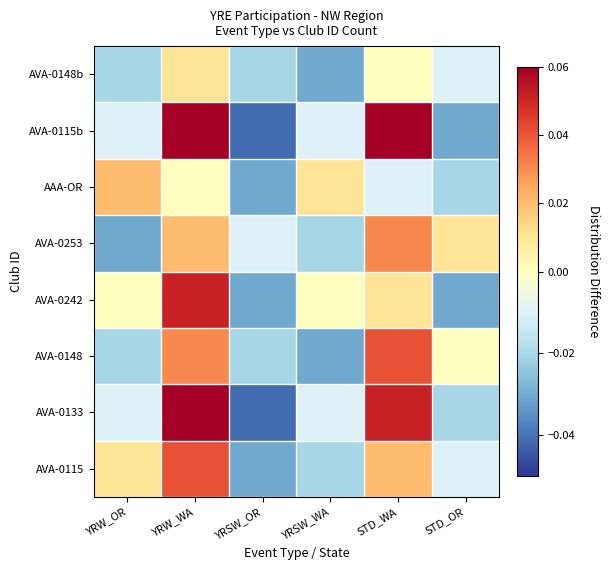

Reading left to right, transcribe all the data shown in this chart.

AVA-0115: YRW_OR=0.0	YRW_WA=0.0	YRSW_OR=-0.0	YRSW_WA=-0.0	STD_WA=0.0	STD_OR=-0.0
AVA-0133: YRW_OR=-0.0	YRW_WA=0.1	YRSW_OR=-0.0	YRSW_WA=-0.0	STD_WA=0.1	STD_OR=-0.0
AVA-0148: YRW_OR=-0.0	YRW_WA=0.0	YRSW_OR=-0.0	YRSW_WA=-0.0	STD_WA=0.0	STD_OR=0.0
AVA-0242: YRW_OR=0.0	YRW_WA=0.1	YRSW_OR=-0.0	YRSW_WA=0.0	STD_WA=0.0	STD_OR=-0.0
AVA-0253: YRW_OR=-0.0	YRW_WA=0.0	YRSW_OR=-0.0	YRSW_WA=-0.0	STD_WA=0.0	STD_OR=0.0
AAA-OR: YRW_OR=0.0	YRW_WA=0.0	YRSW_OR=-0.0	YRSW_WA=0.0	STD_WA=-0.0	STD_OR=-0.0
AVA-0115b: YRW_OR=-0.0	YRW_WA=0.1	YRSW_OR=-0.0	YRSW_WA=-0.0	STD_WA=0.1	STD_OR=-0.0
AVA-0148b: YRW_OR=-0.0	YRW_WA=0.0	YRSW_OR=-0.0	YRSW_WA=-0.0	STD_WA=0.0	STD_OR=-0.0